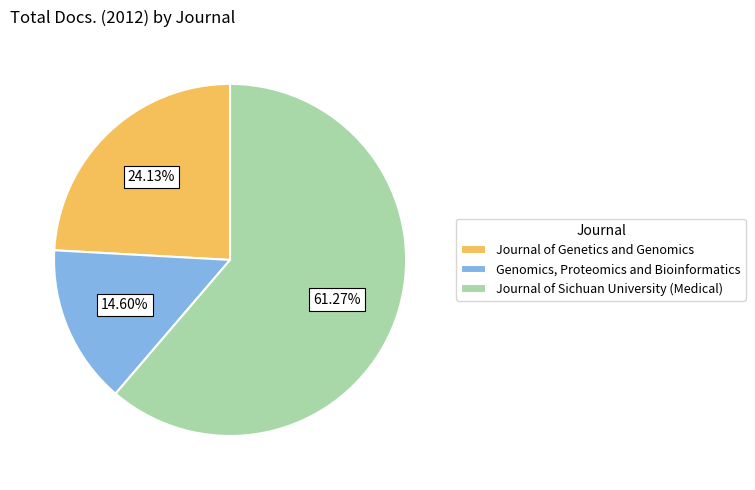

How many segments does this pie chart have?

3